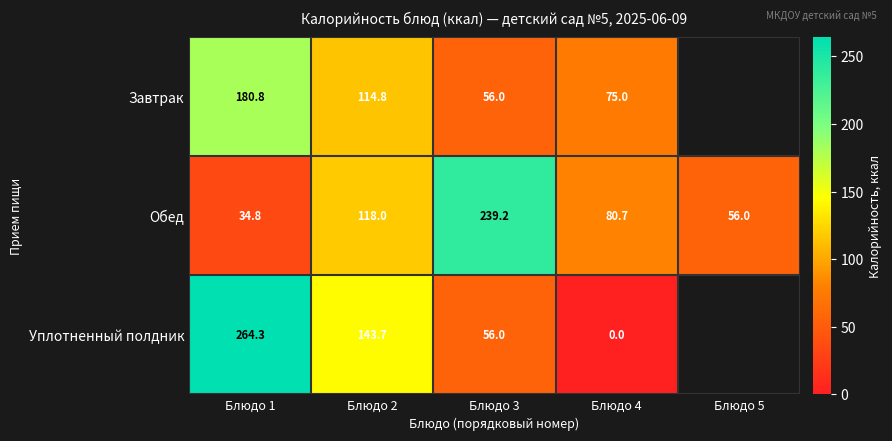

Rank the series at Блюдо 1 from lowest to highest value.

Обед, Завтрак, Уплотненный полдник